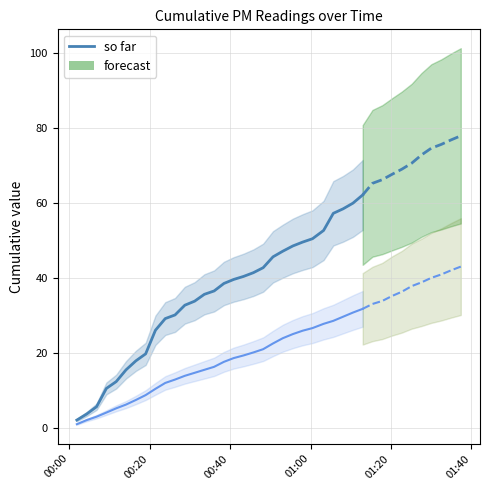

Does the chart have visible grid lines?

Yes